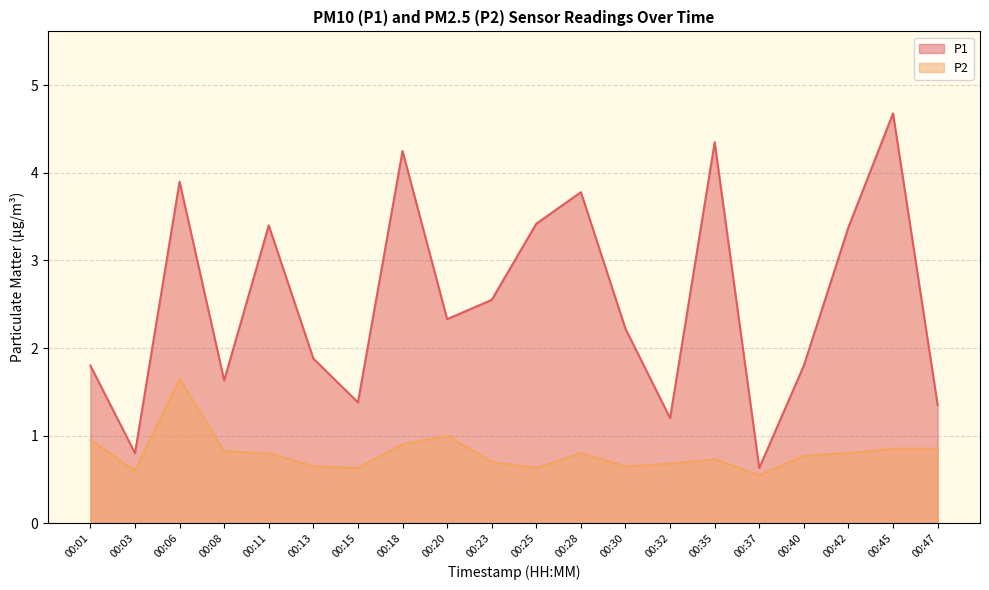

List the series in order of their peak value, lowest first.

P2, P1